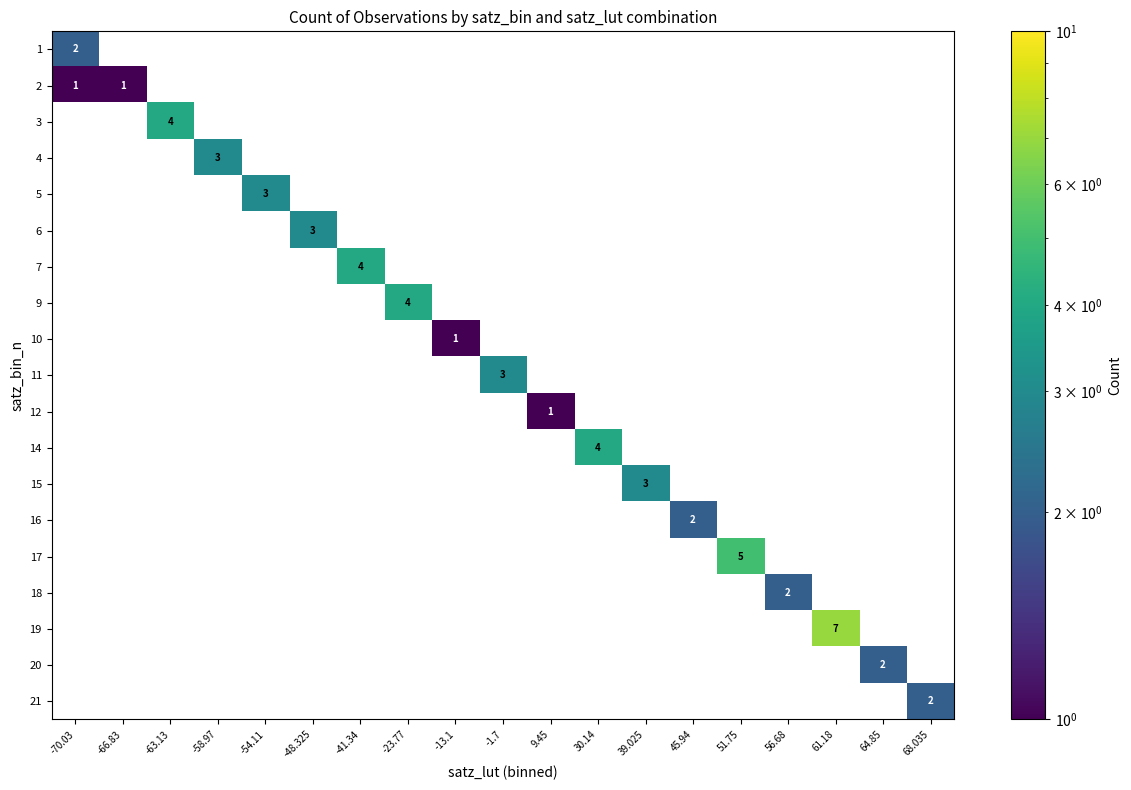

List the series in order of their overall mean, lowest first.

1, 2, 3, 4, 5, 6, 7, 9, 10, 11, 12, 14, 15, 16, 17, 18, 19, 20, 21